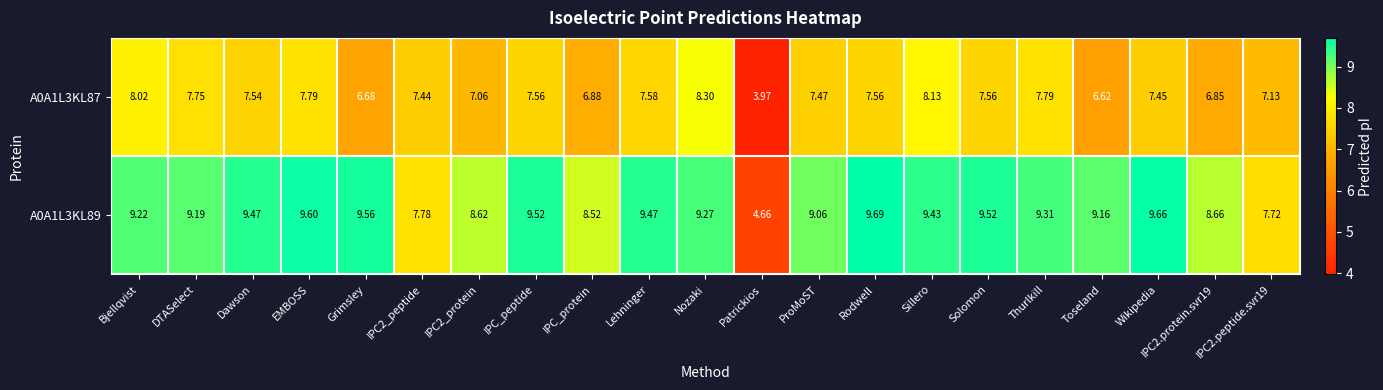

Which category has the highest value across all series?

Rodwell